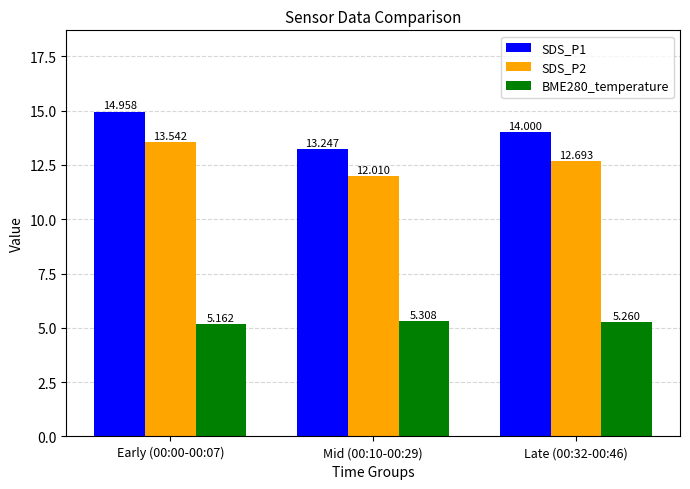

Which has a higher value, Early (00:00-00:07) or Late (00:32-00:46)?

Early (00:00-00:07)